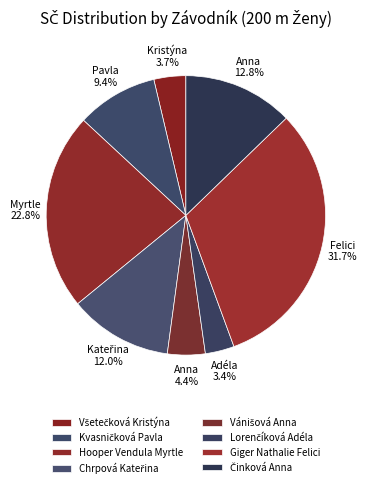

How many slices are in this pie chart?

8